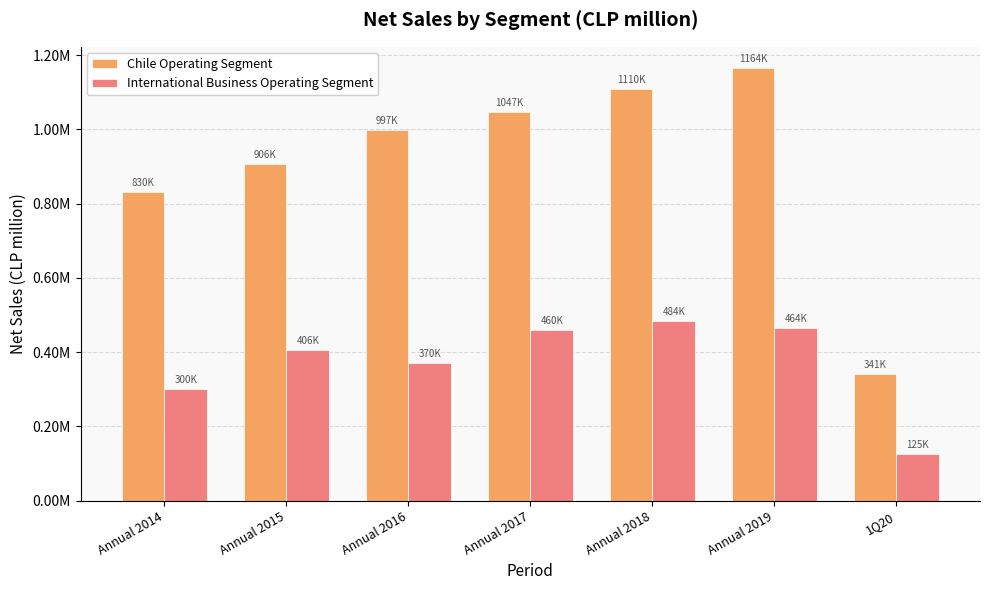

Reading right to left, transcribe all the data shown in this chart.

Chile Operating Segment: 1Q20=341368.9	Annual 2019=1164304.0	Annual 2018=1109574.2	Annual 2017=1047119.5	Annual 2016=997375.7	Annual 2015=906385.4	Annual 2014=830341.4
International Business Operating Segment: 1Q20=124541.6	Annual 2019=464487.4	Annual 2018=483925.8	Annual 2017=460317.0	Annual 2016=370108.5	Annual 2015=405713.7	Annual 2014=299667.7